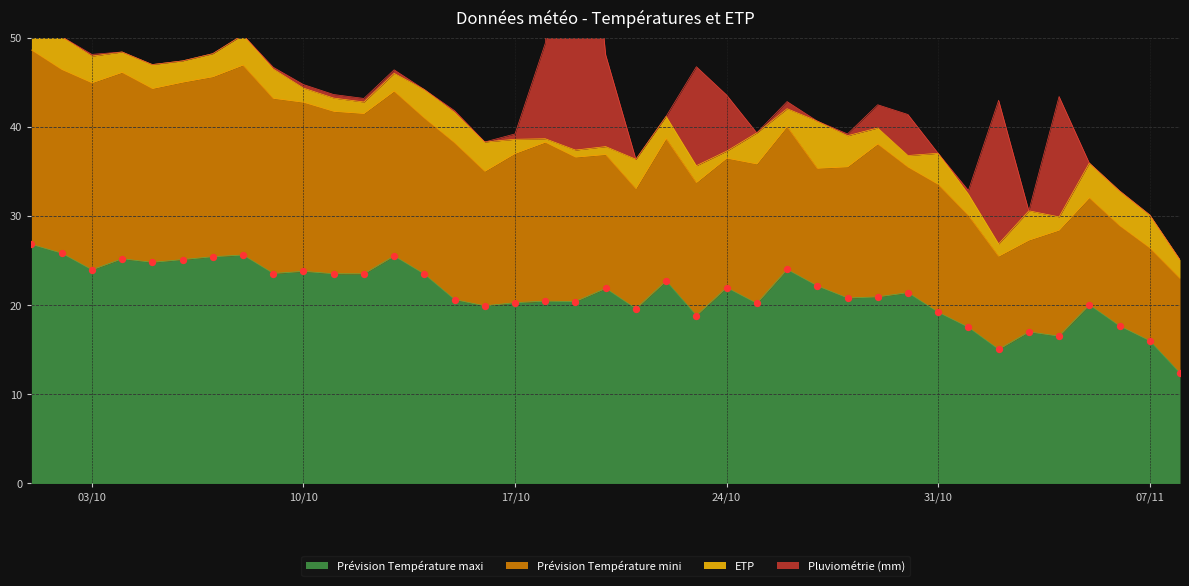

Which series contains the lowest Y value?

Pluviométrie (mm)